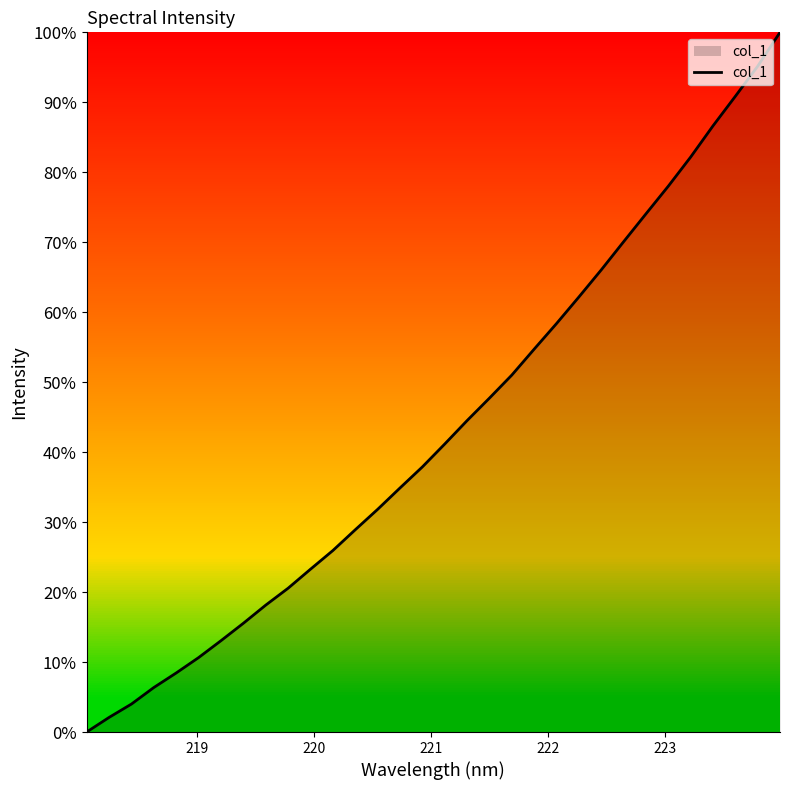

Does the chart display data point markers on the line(s)?

No